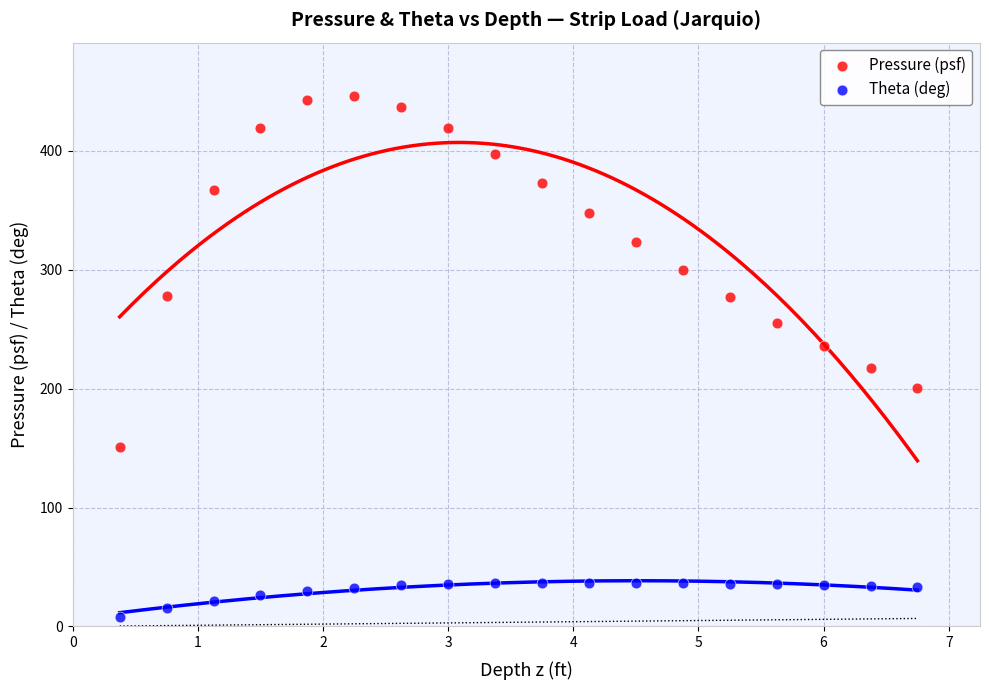

Which series contains the lowest Y value?

Theta (deg)